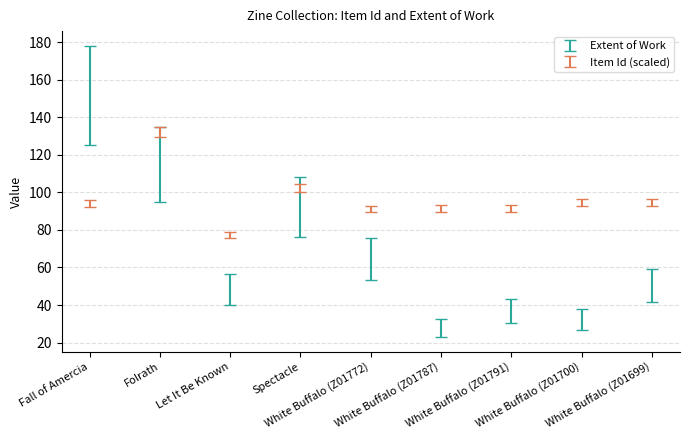

Is the value of Item Id at Fall of Amercia greater than the value of Extent of Work at Fall of Amercia?

No